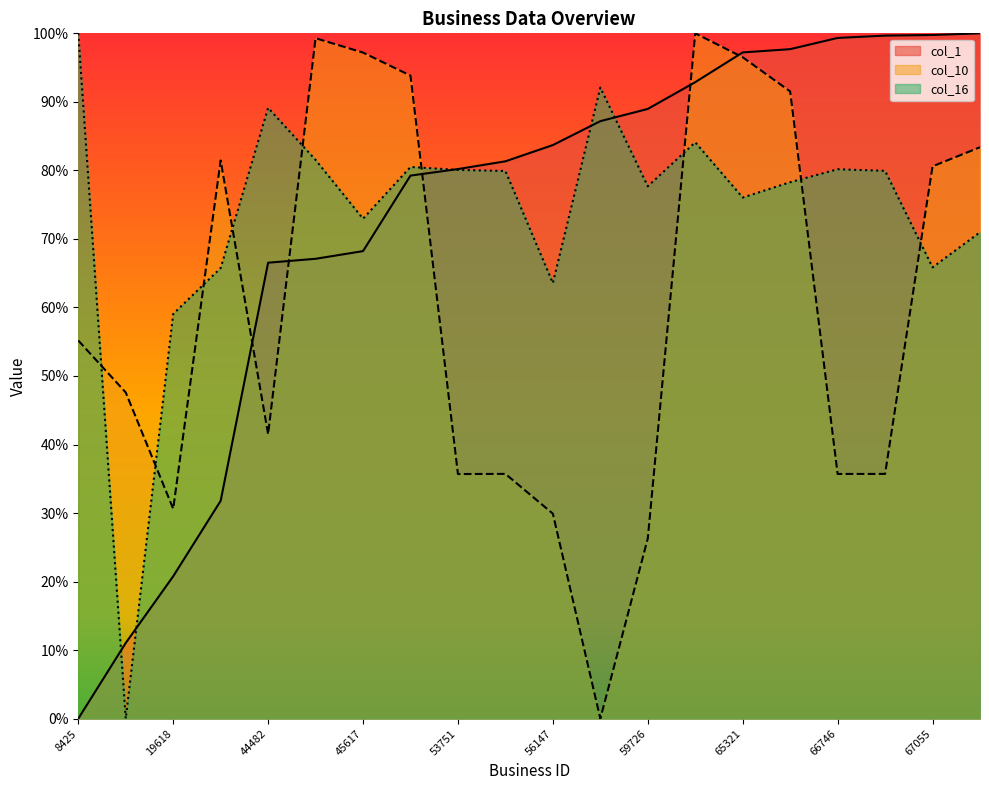

What is the total value across all series at 19618?

1.1